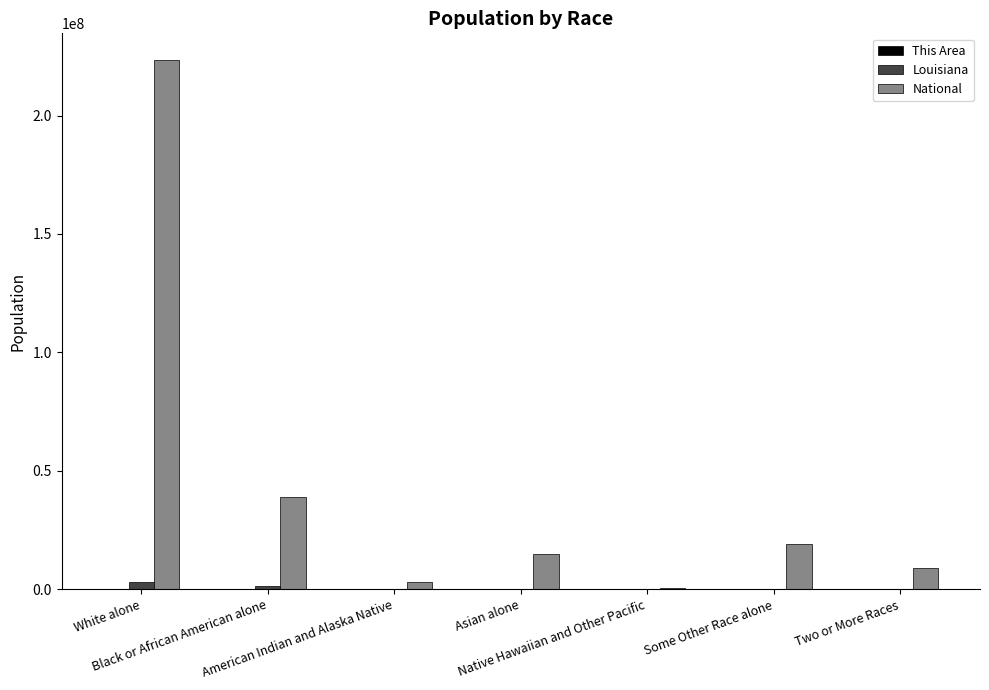

Which series has the largest total across all categories?

National